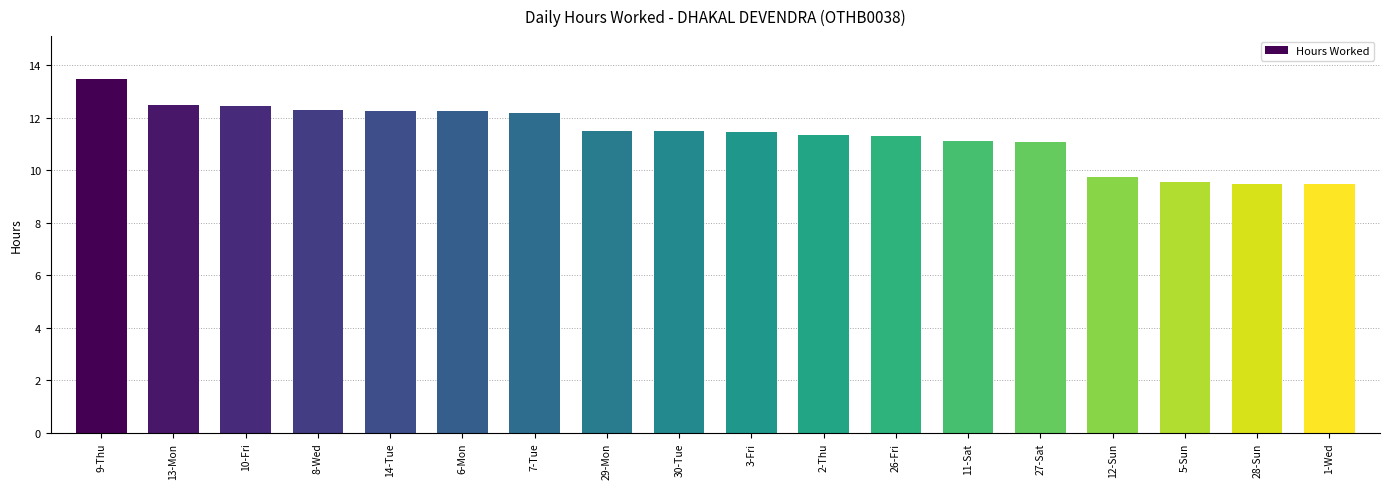

What is the difference between the values at 27-Sat and 28-Sun?

1.6